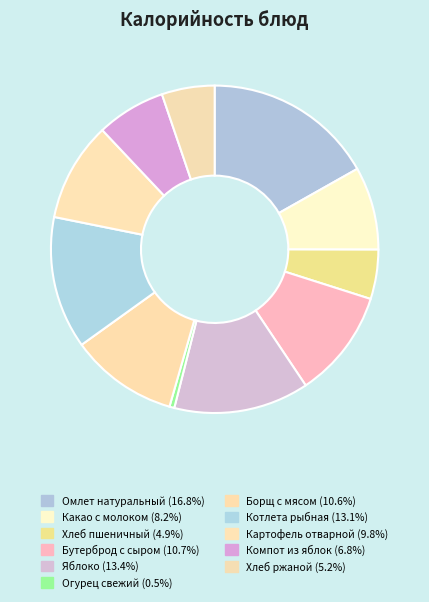

What percentage do Хлеб ржаной and Какао с молоком together represent?

13.4%